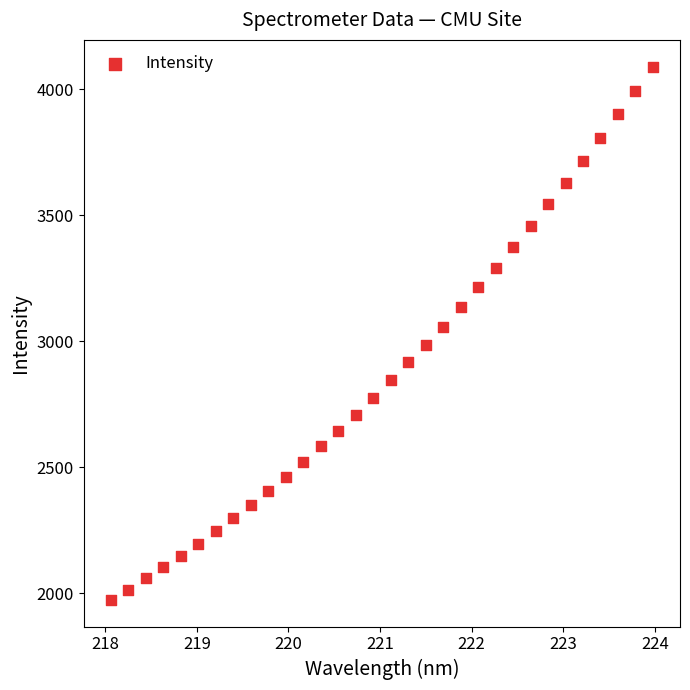

What is the range of X values (max minus min)?

5.9